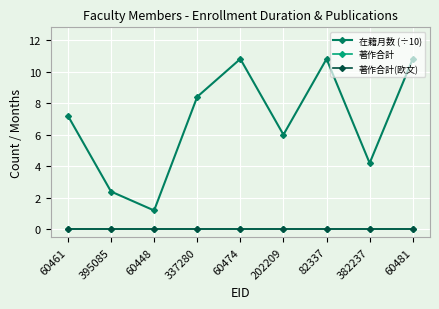

Which series has the largest range (max minus min)?

在籍月数 (÷10)